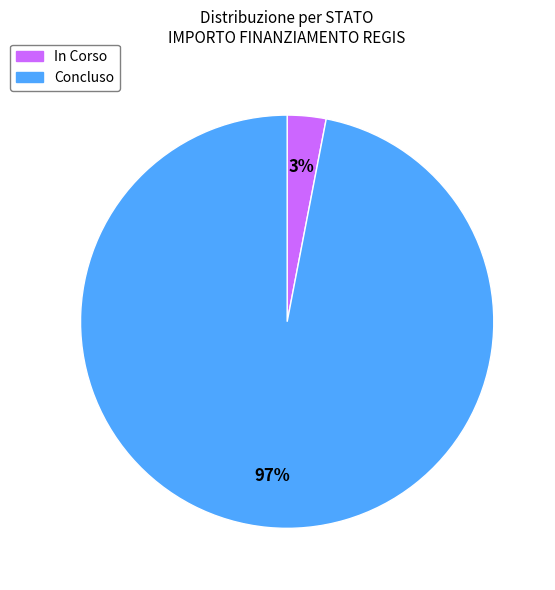

Does Concluso represent more than half of the total?

Yes